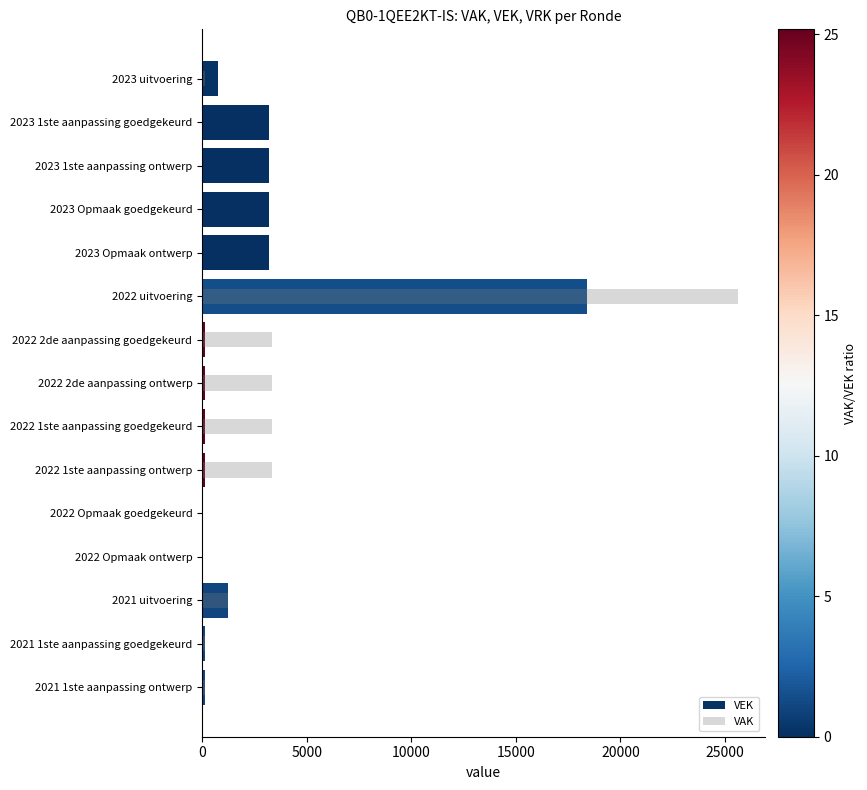

List the series in order of their overall mean, highest first.

VAK, VEK